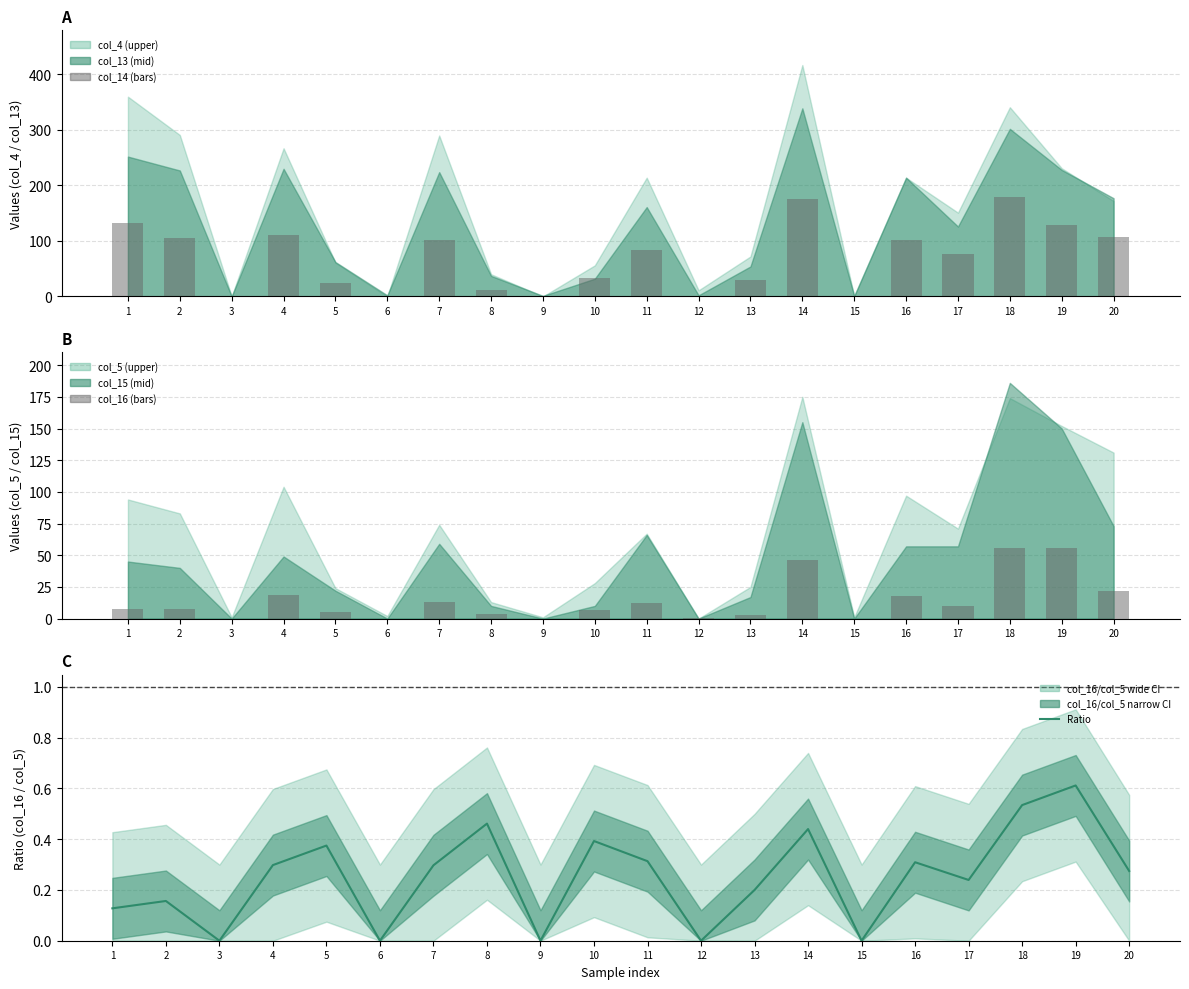

Reading left to right, what are all the values shown in this chart?

col_14: 132.0	104.5	0.5	111.5	23.5	0.0	102.5	12.0	0.0	34.0	84.0	0.5	30.5	175.5	0.0	101.0	76.5	179.5	128.5	106.5
col_16: 7.2	7.8	0.0	18.6	5.4	0.0	13.2	3.6	0.0	6.6	12.6	0.6	3.0	46.2	0.0	18.0	10.2	55.8	55.8	21.6
col_16/col_5 ratio: 0.1	0.2	0.0	0.3	0.4	0.0	0.3	0.5	0.0	0.4	0.3	0.0	0.2	0.4	0.0	0.3	0.2	0.5	0.6	0.3